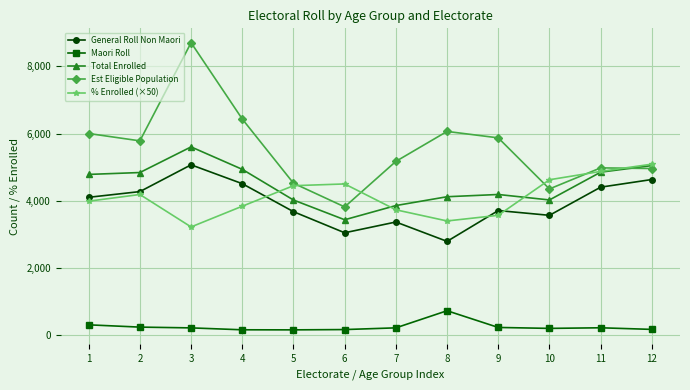

Which category has the highest value in the Maori Roll series?

8